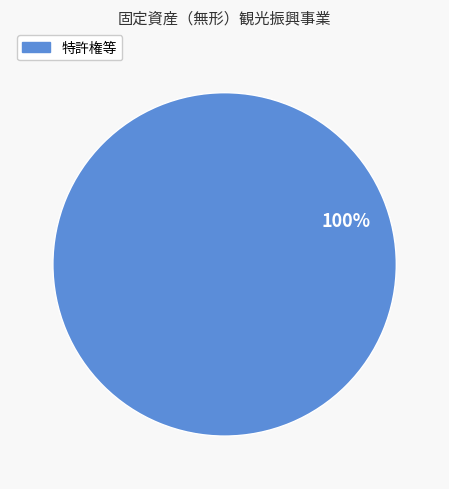

Does any single category account for the majority?

Yes